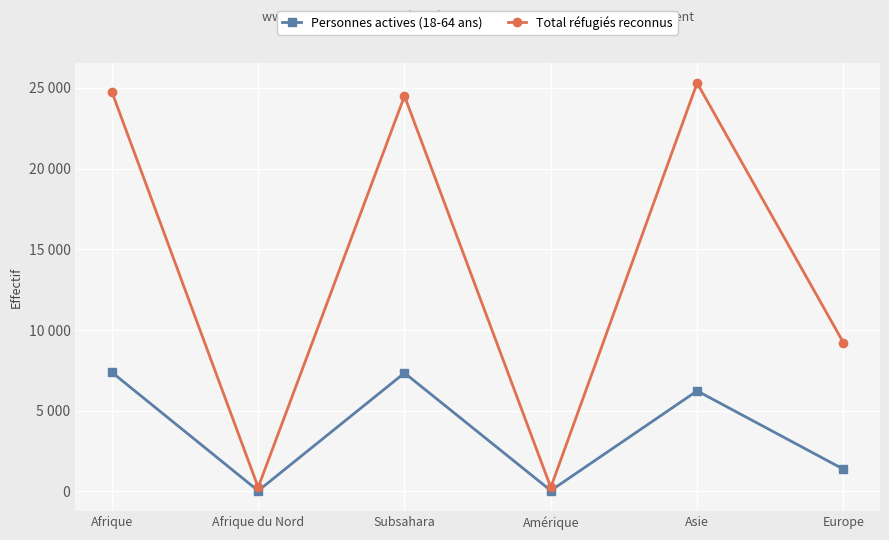

What is the difference between the highest and lowest values at Europe?

7840